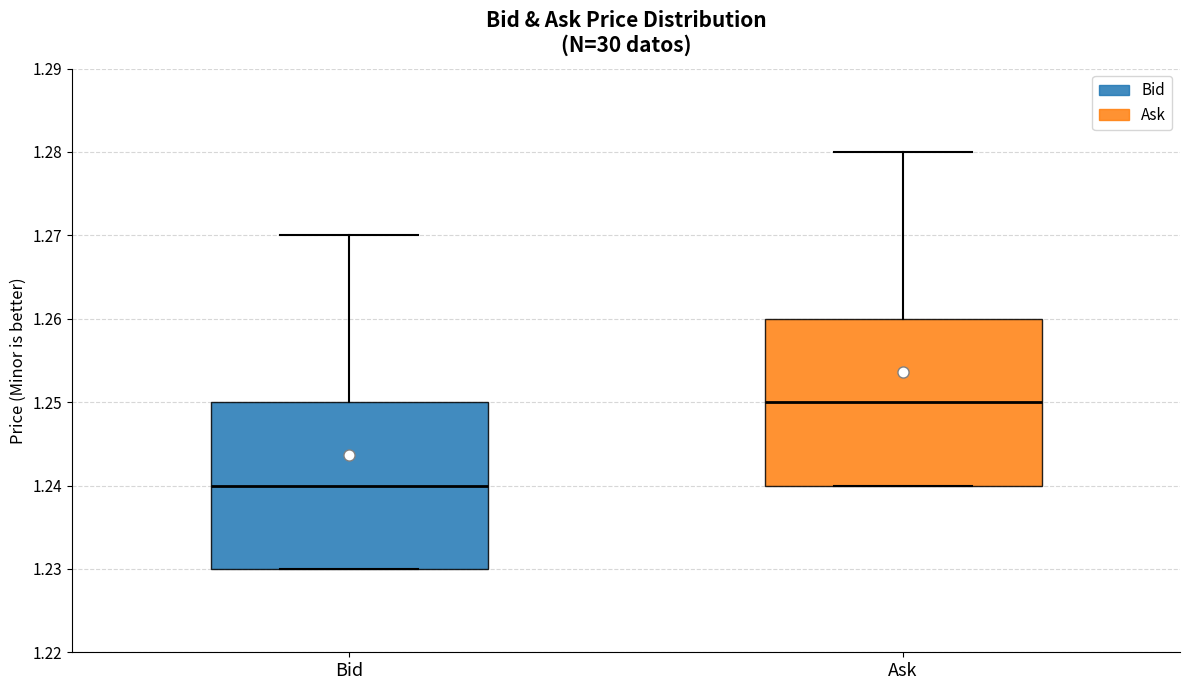

Reading left to right, transcribe this box plot: for each box, give where its median line is, the range the box spans, and where its two whiskers end, as read against the y-axis. The values are not printed on the chart, so give them approximately, as read against the axis.

Bid: median 1.24, box 1.23 to 1.25, whiskers 1.23 to 1.27
Ask: median 1.25, box 1.24 to 1.26, whiskers 1.24 to 1.28